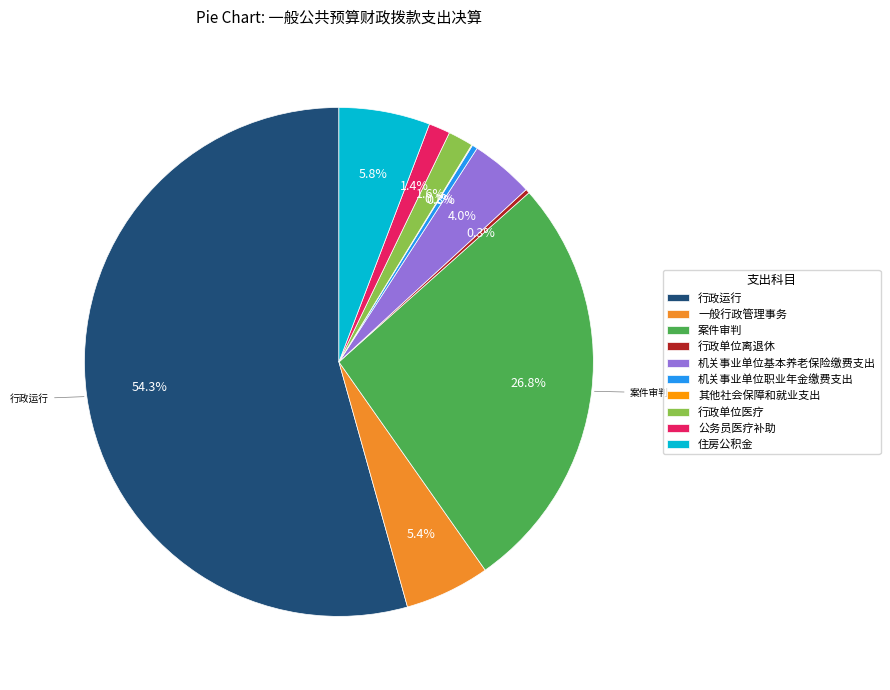

What is the largest slice in the pie chart?

行政运行